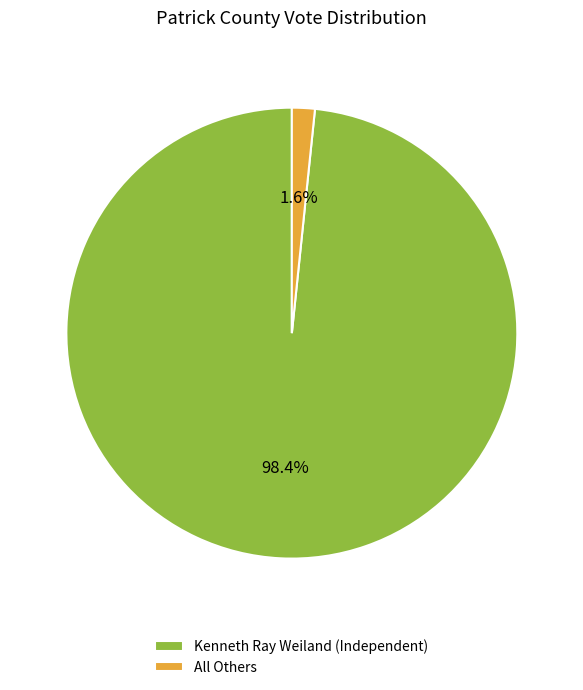

What is the smallest slice in the pie chart?

All Others